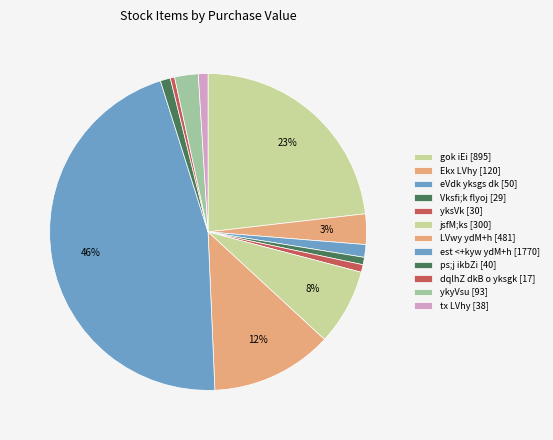

To the nearest percent, what percentage of the pie is est <+kyw ydM+h [1770]?

46%